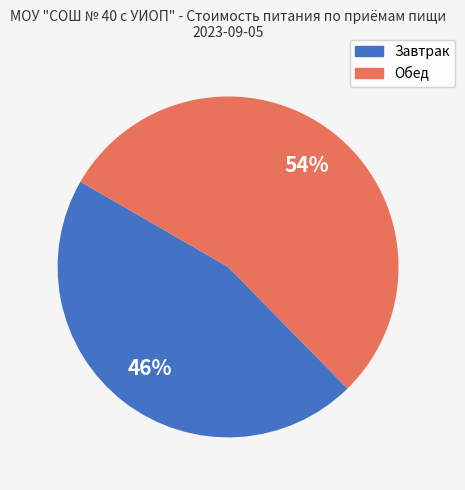

Does any single category account for the majority?

Yes